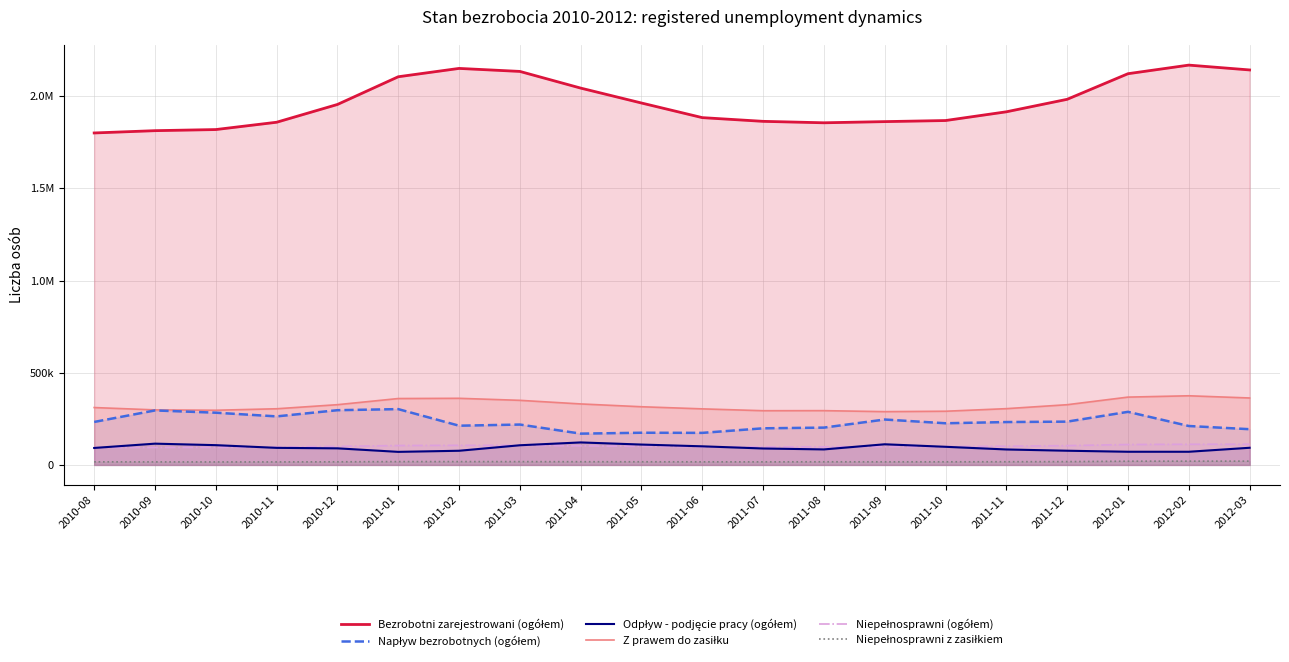

Which category has the highest value in the Odpływ - podjęcie pracy (ogółem) series?

2011-04